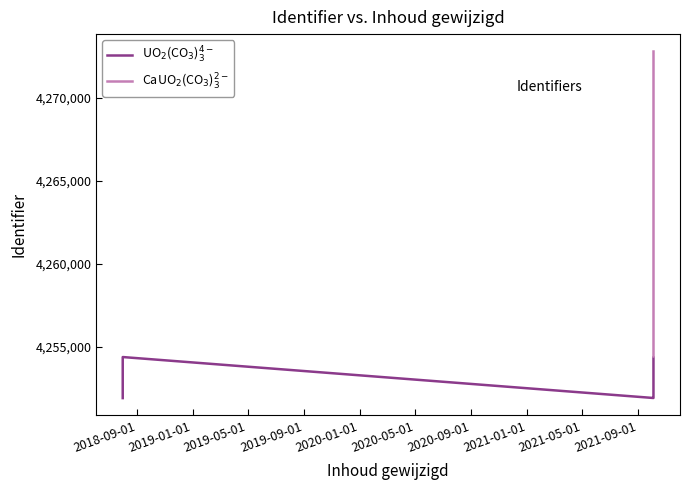

What position from the left is 2019-09-01?

4